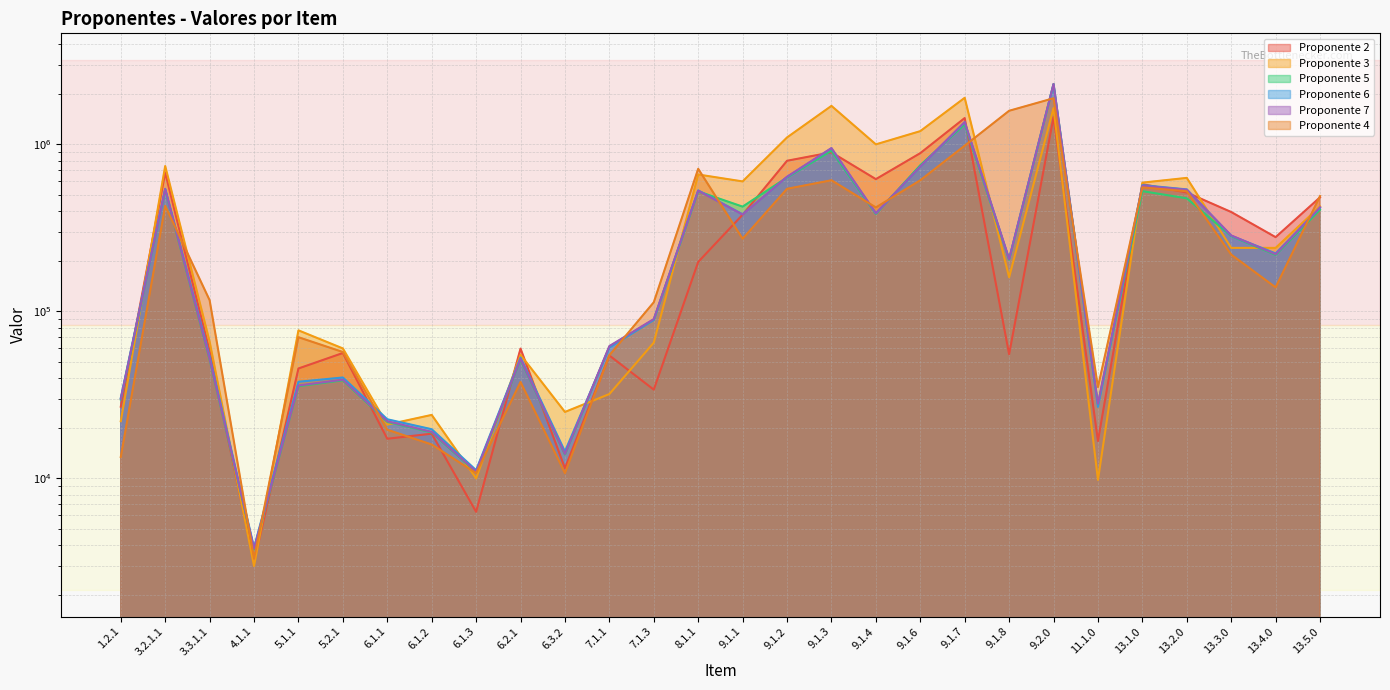

Where does the Proponente 5 series first go above 217850?

3.2.1.1